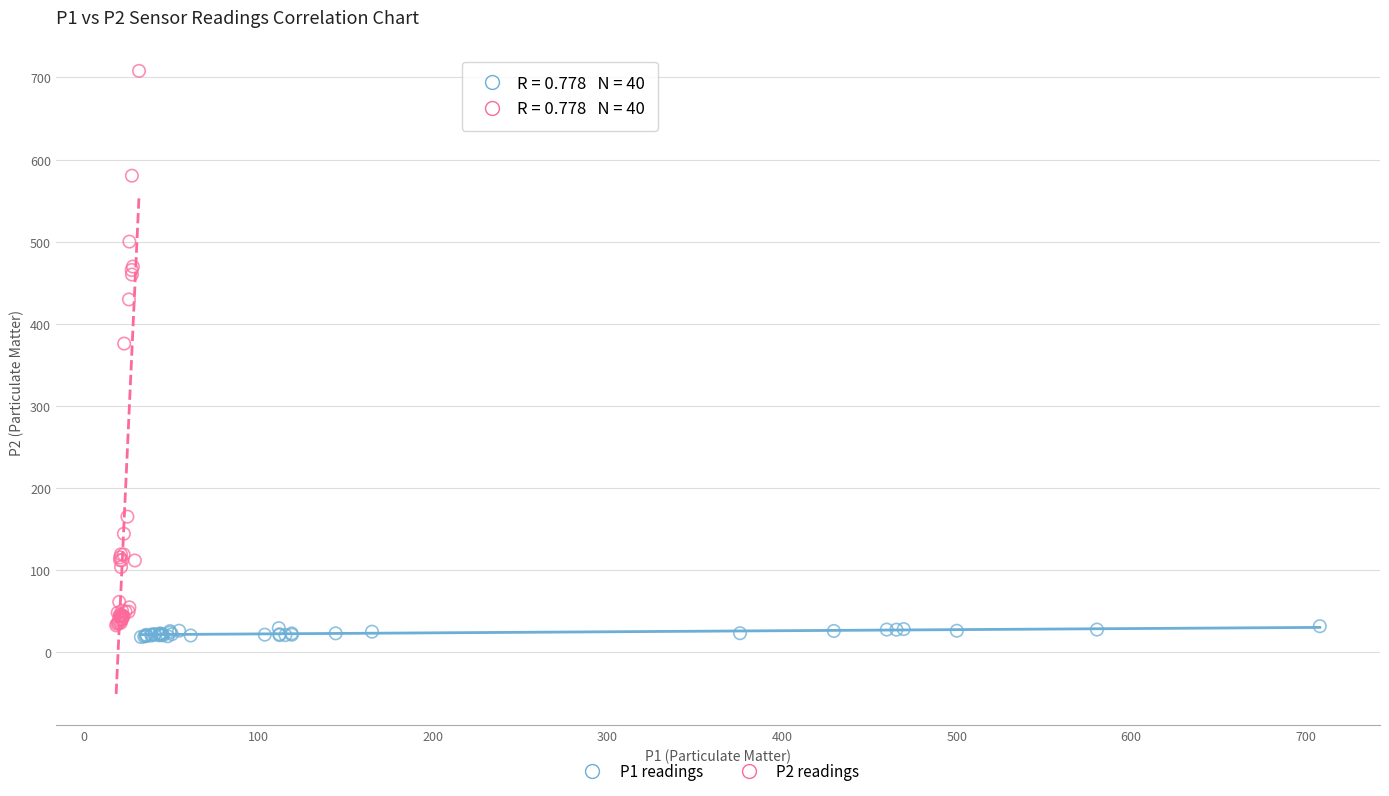

What are all the series names shown in the legend?

P1 readings, P2 readings